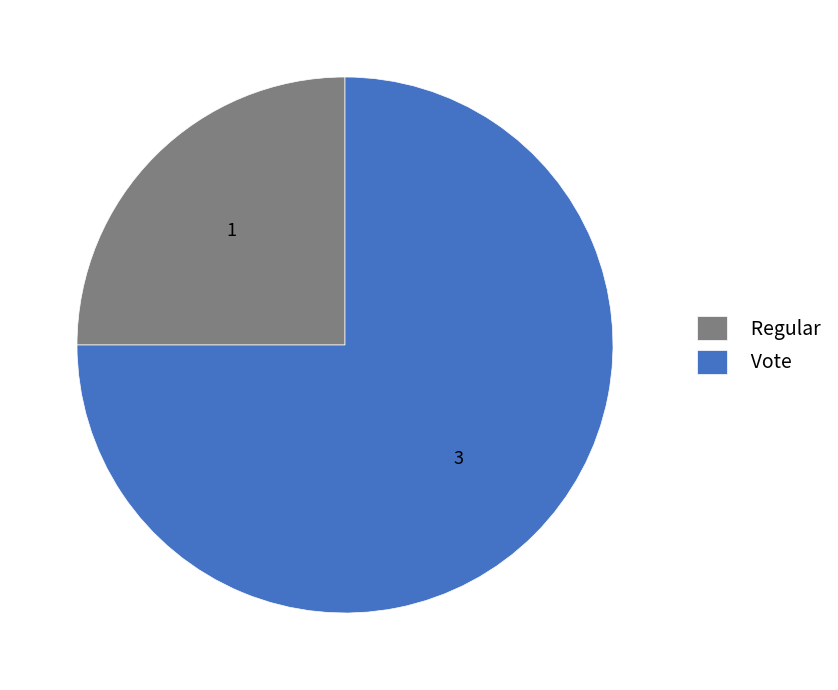

Do Regular and Vote together represent more than half of the pie?

Yes